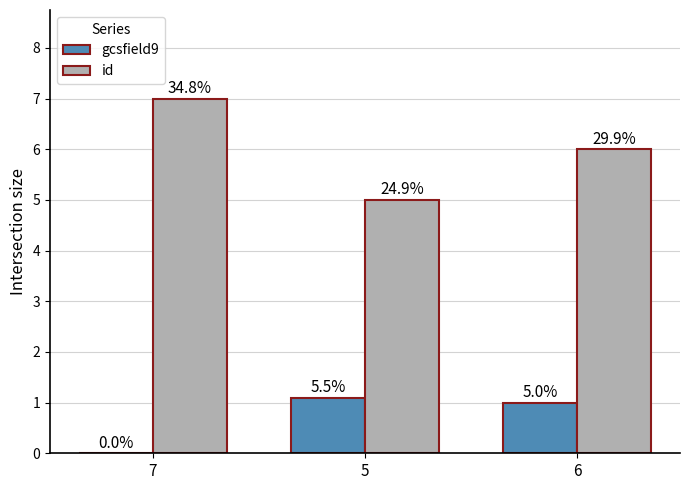

The value of gcsfield9 at 5 is 0.4. True or false?

False